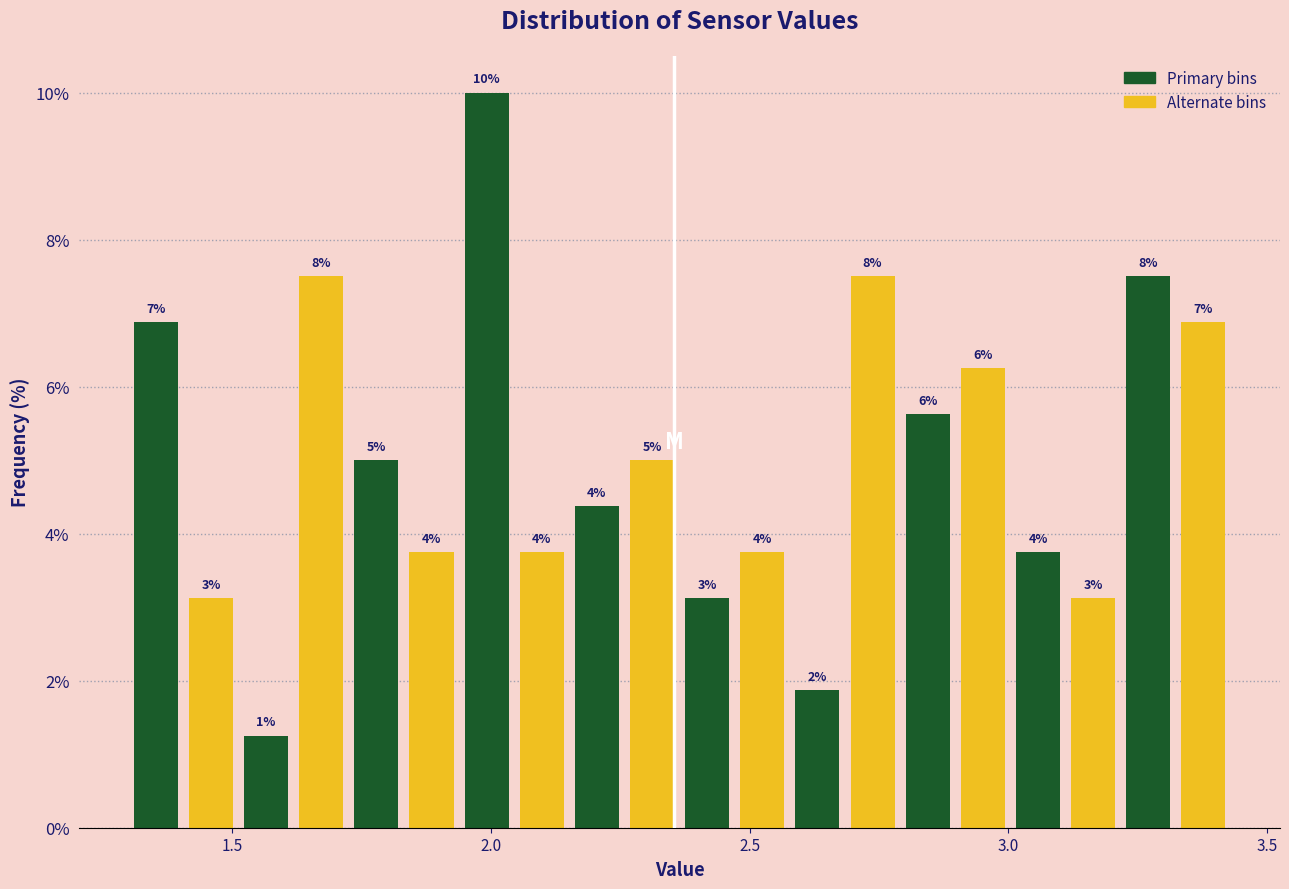

Around what value on the x-axis is the tallest bar? Give the approximate position of its centre, as read against the axis.

2.00